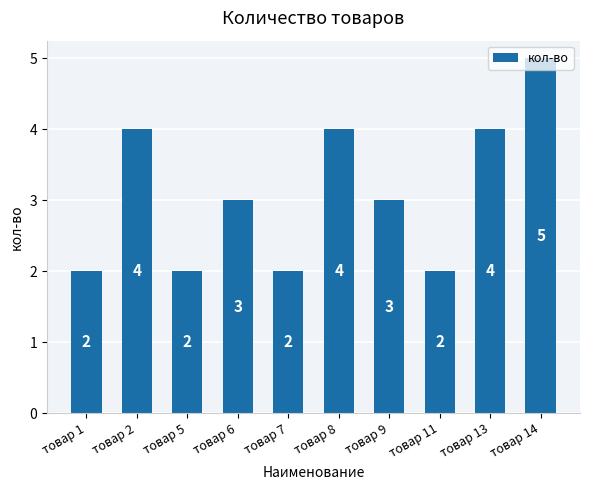

The chart shows a value of 1 at товар 13. True or false?

False